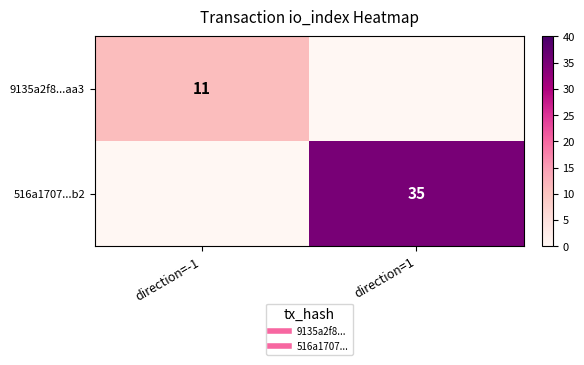

Rank the categories by 9135a2f8...aa3 value from highest to lowest.

direction=-1, direction=1